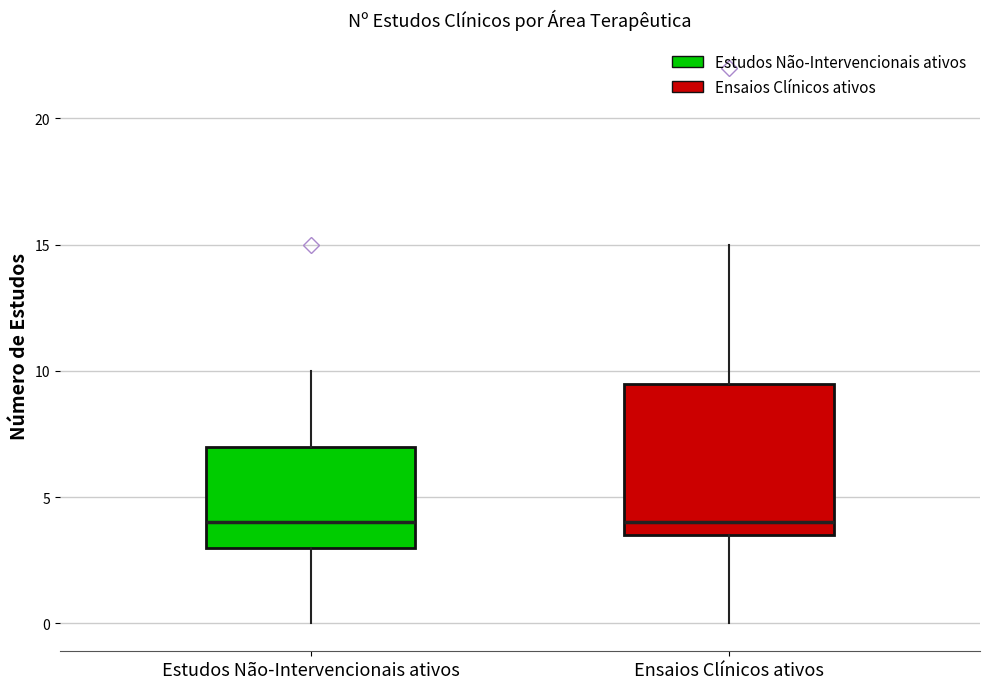

Which box is the tallest, from its lower edge to its upper edge?

Ensaios Clínicos ativos